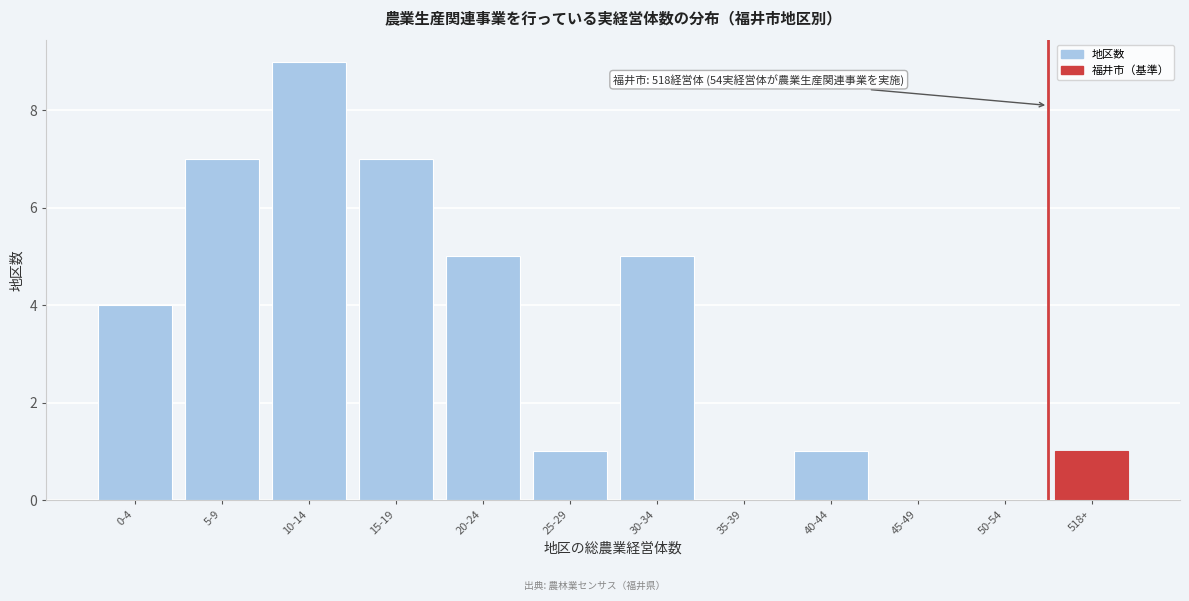

Reading left to right, extract all data points from this chart.

0-4=4	5-9=7	10-14=9	15-19=7	20-24=5	25-29=1	30-34=5	35-39=0	40-44=1	45-49=0	50-54=0	518+=1